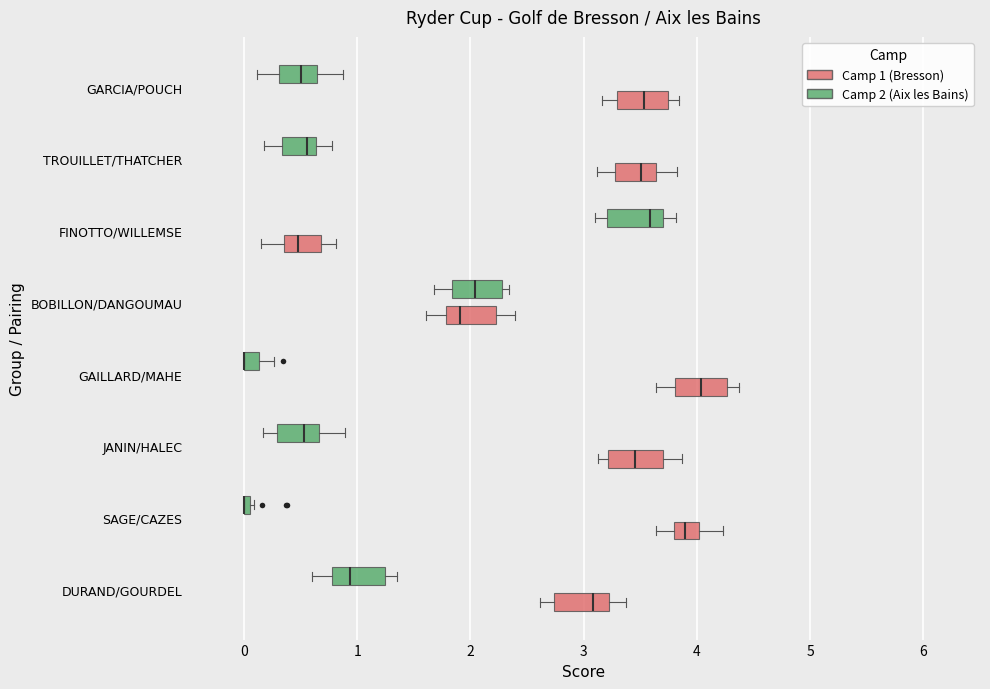

Where is the right edge of the box for FINOTTO/WILLEMSE (Camp 2 (Aix les Bains)) on the x-axis? The values are not printed on the chart, so give them approximately, as read against the axis.

3.7